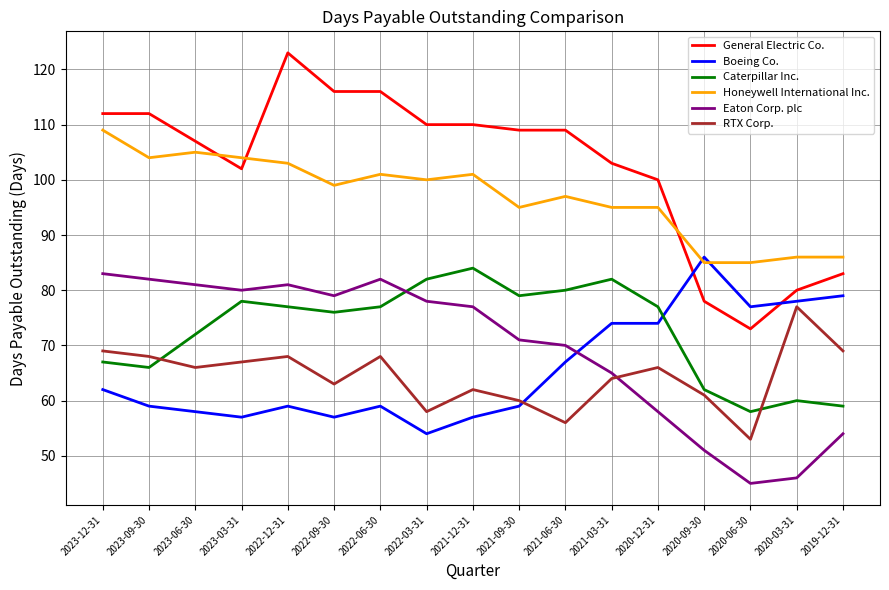

Reading left to right, extract all data points from this chart.

General Electric Co.: 112	112	107	102	123	116	116	110	110	109	109	103	100	78	73	80	83
Boeing Co.: 62	59	58	57	59	57	59	54	57	59	67	74	74	86	77	78	79
Caterpillar Inc.: 67	66	72	78	77	76	77	82	84	79	80	82	77	62	58	60	59
Honeywell International Inc.: 109	104	105	104	103	99	101	100	101	95	97	95	95	85	85	86	86
Eaton Corp. plc: 83	82	81	80	81	79	82	78	77	71	70	65	58	51	45	46	54
RTX Corp.: 69	68	66	67	68	63	68	58	62	60	56	64	66	61	53	77	69